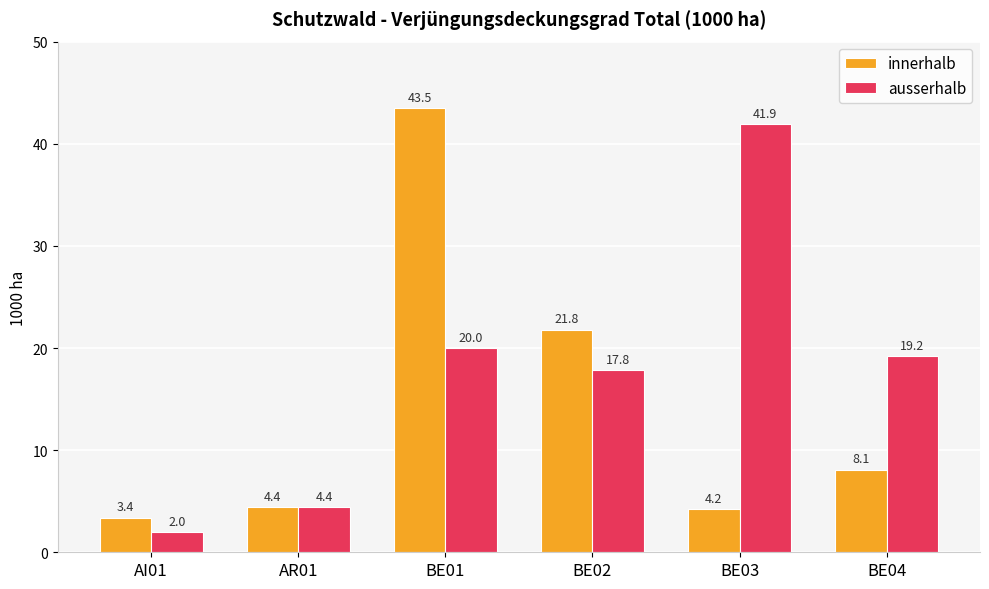

The value of innerhalb at BE04 is 8.1. True or false?

True